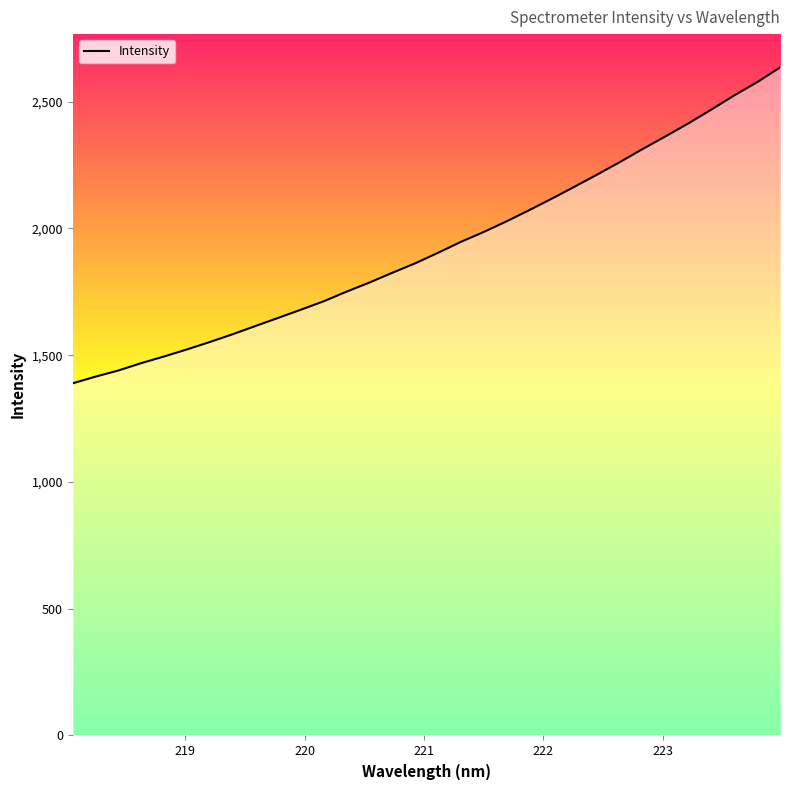

What is the greatest value displayed?

2635.0